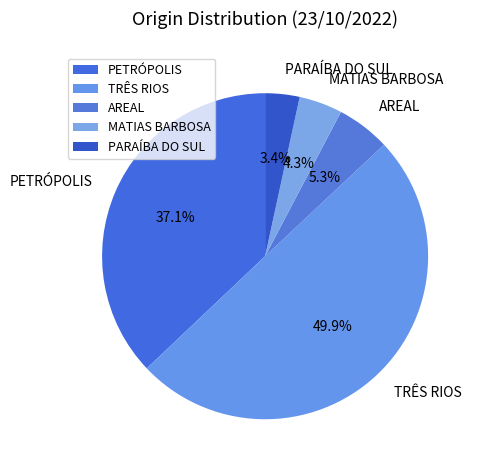

What percentage is NOT represented by PETRÓPOLIS?

62.9%